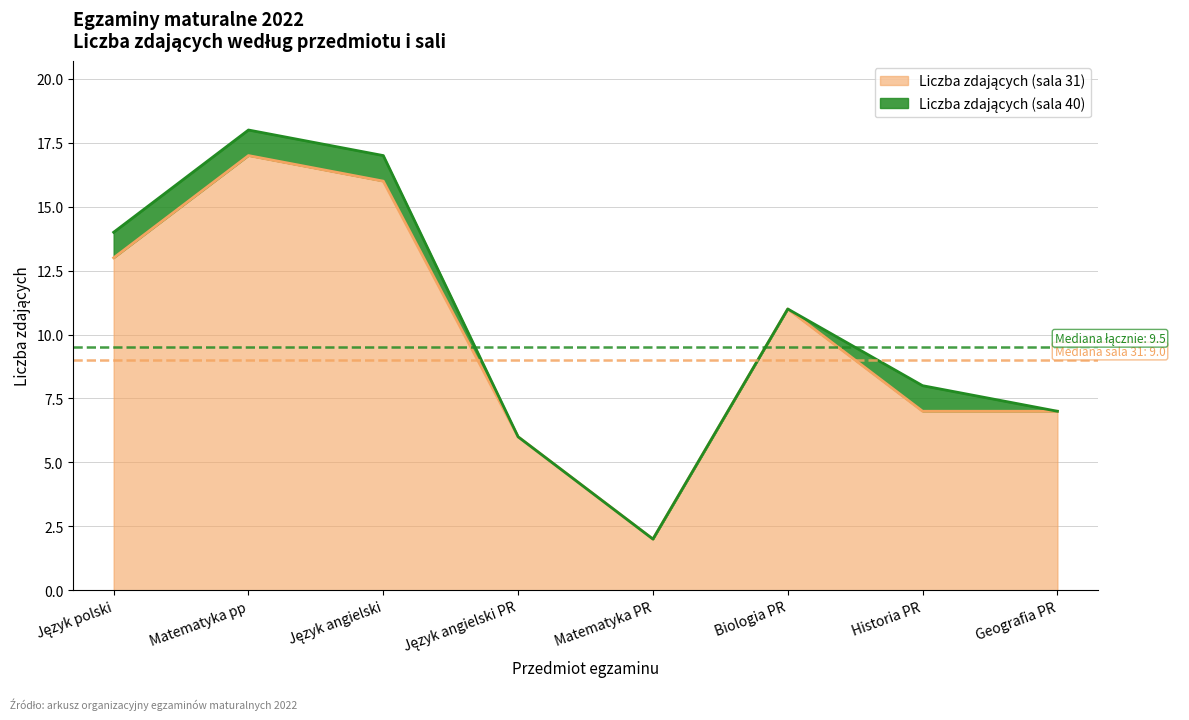

What is the difference between the maximum and minimum values?

15